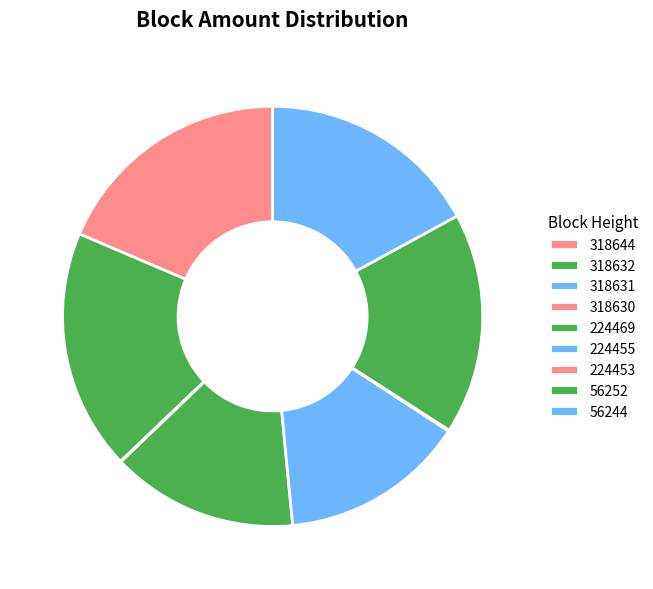

To the nearest percent, what is the combined percentage of 318644 and 224469?

33%